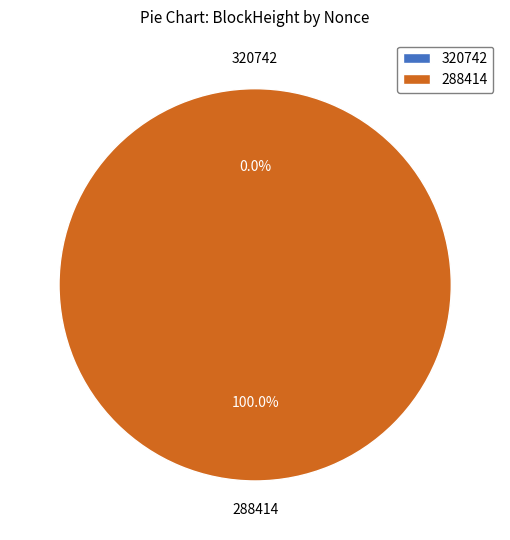

What is the majority slice?

288414